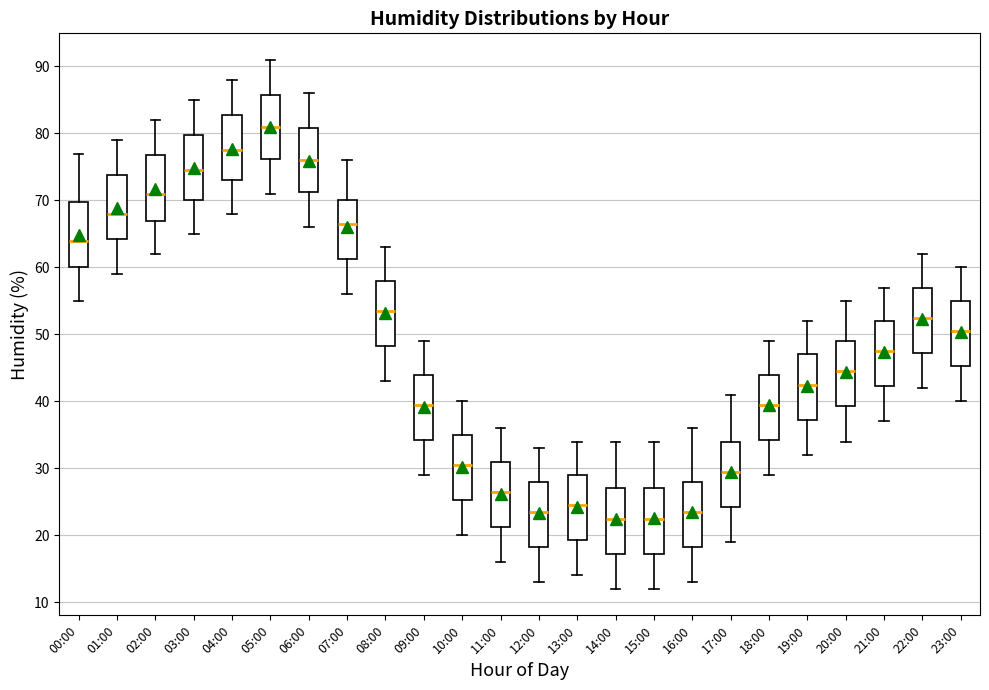

Where does the lower whisker of the box for 23:00 end on the y-axis? The values are not printed on the chart, so give them approximately, as read against the axis.

40